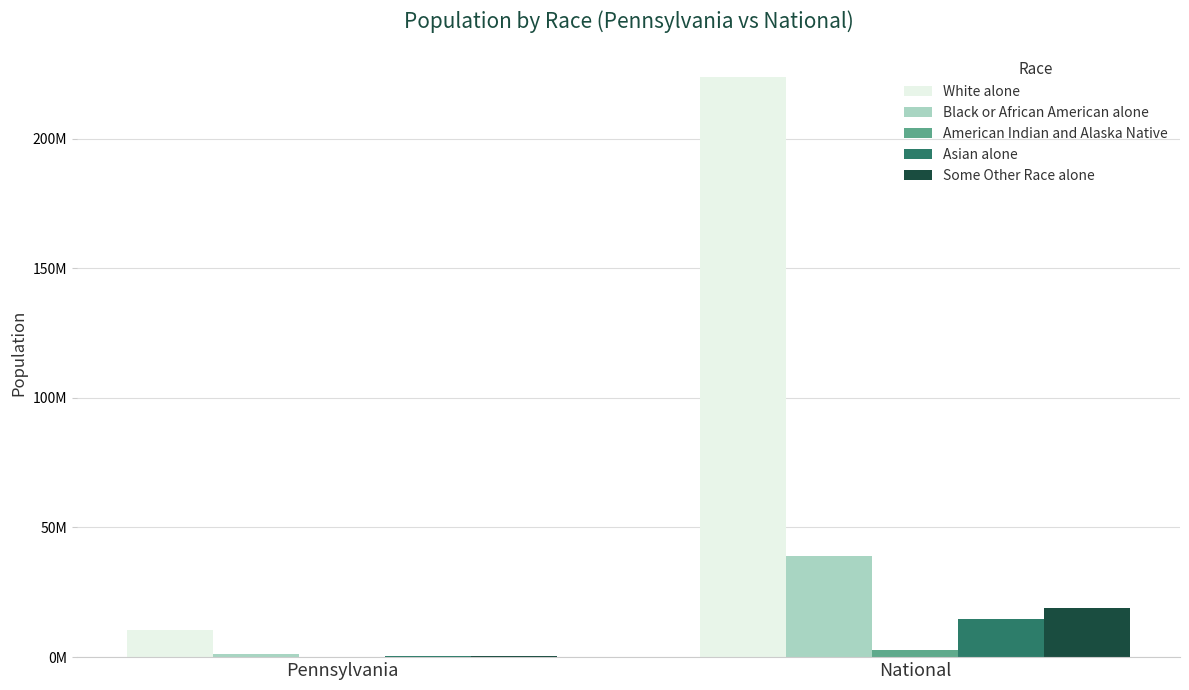

Is the value of American Indian and Alaska Native at National greater than the value of White alone at Pennsylvania?

No